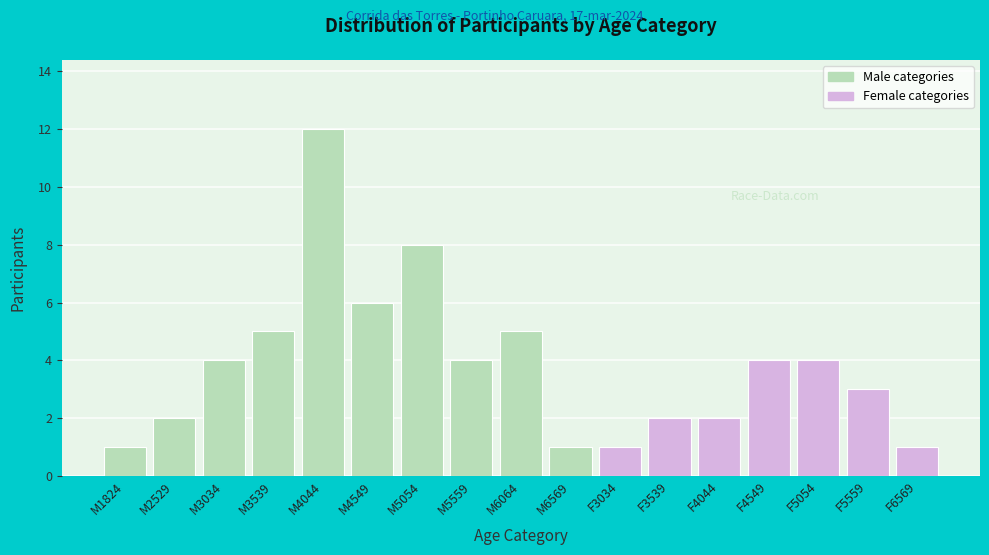

Reading right to left, what are all the values shown in this chart?

F6569=1	F5559=3	F5054=4	F4549=4	F4044=2	F3539=2	F3034=1	M6569=1	M6064=5	M5559=4	M5054=8	M4549=6	M4044=12	M3539=5	M3034=4	M2529=2	M1824=1